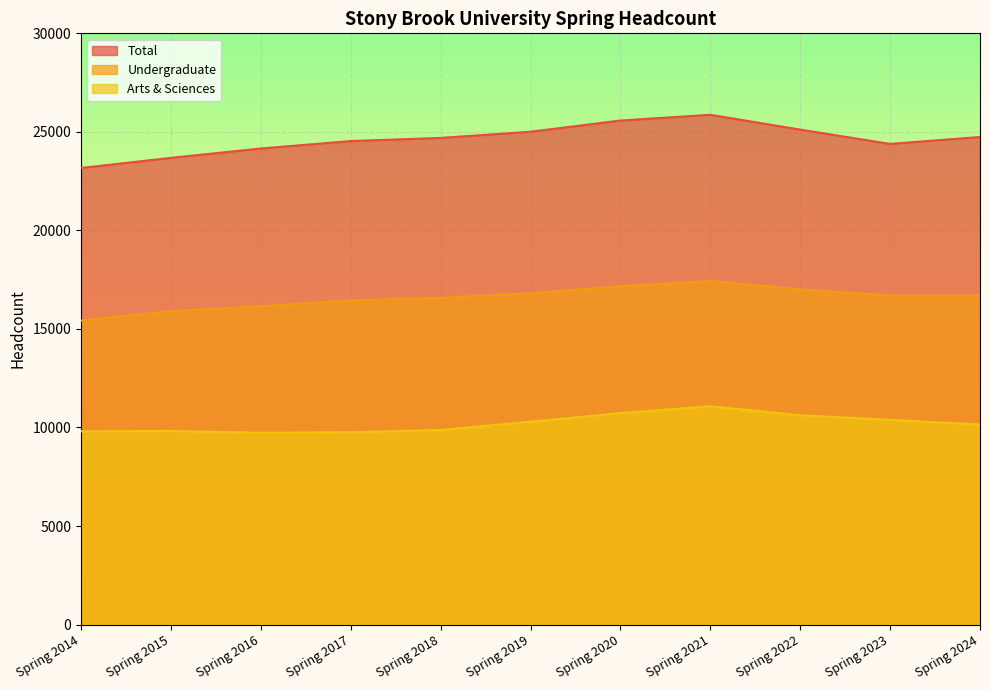

What is the difference between the maximum and second lowest values in the Total series?

2185